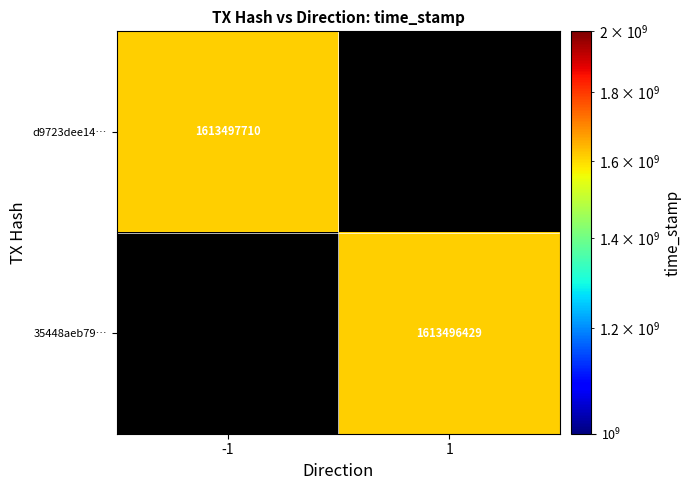

How many data points does each series have?

2